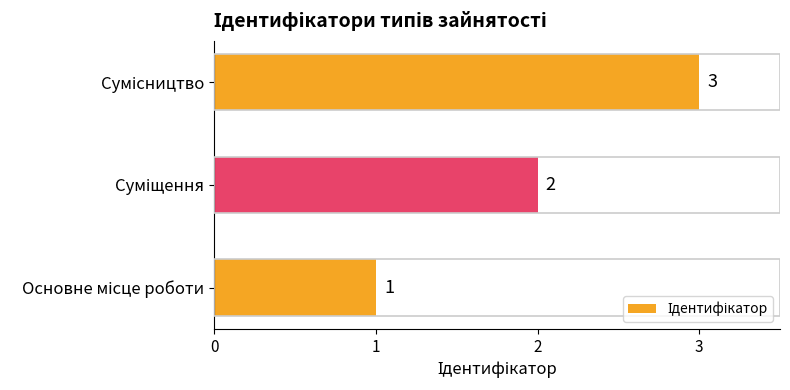

What is the smallest value displayed?

1